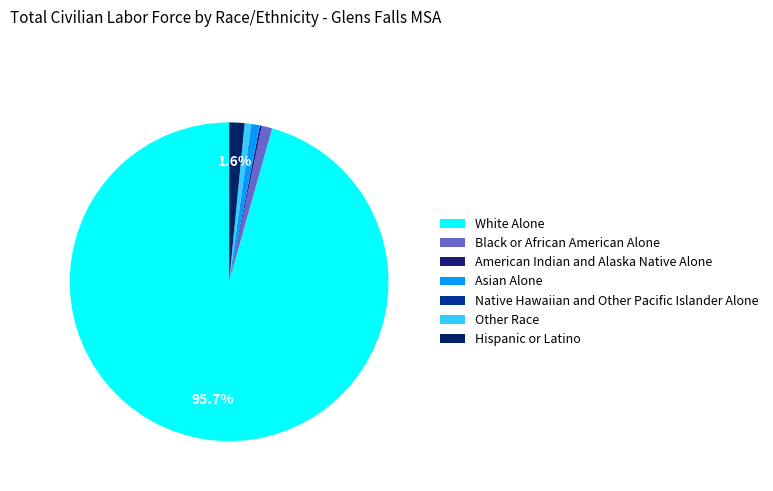

Between Hispanic or Latino and American Indian and Alaska Native Alone, which is larger?

Hispanic or Latino